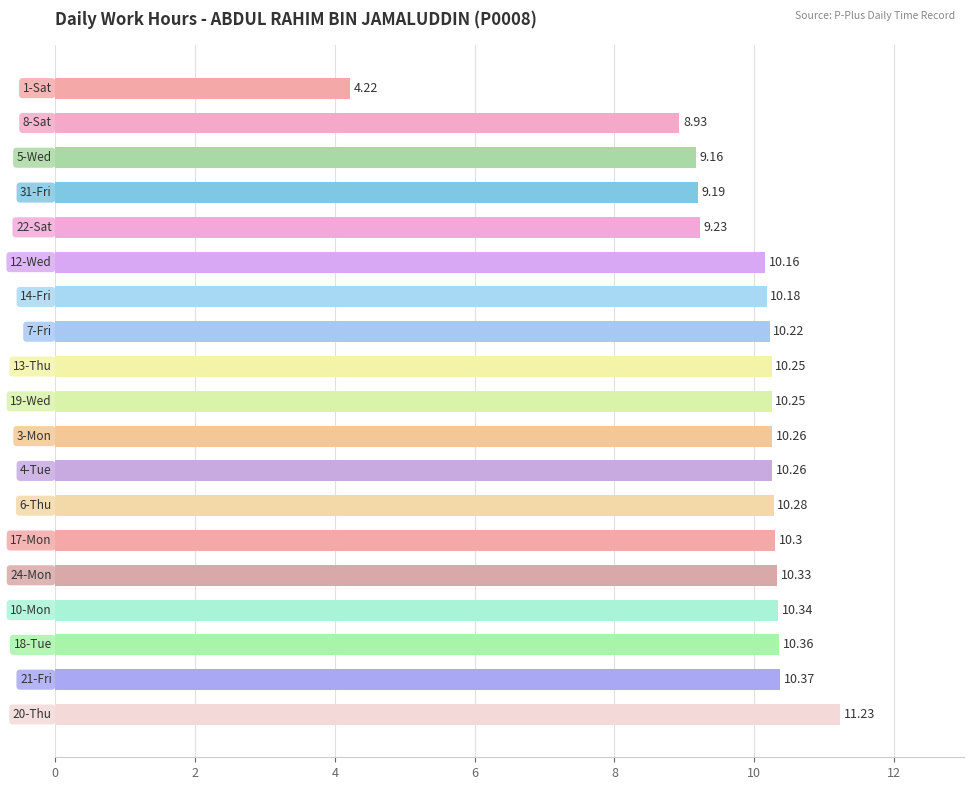

What is the difference between the maximum and minimum values?

7.0